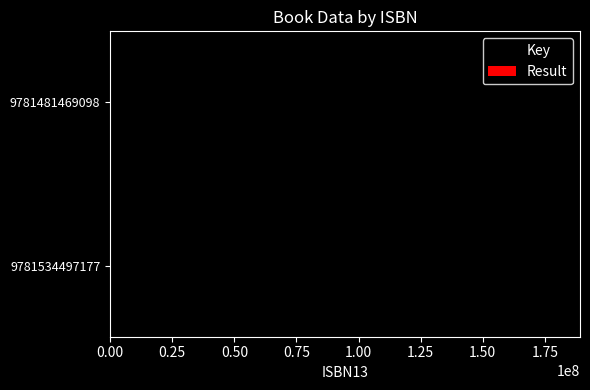

Which series has the largest total across all categories?

Key